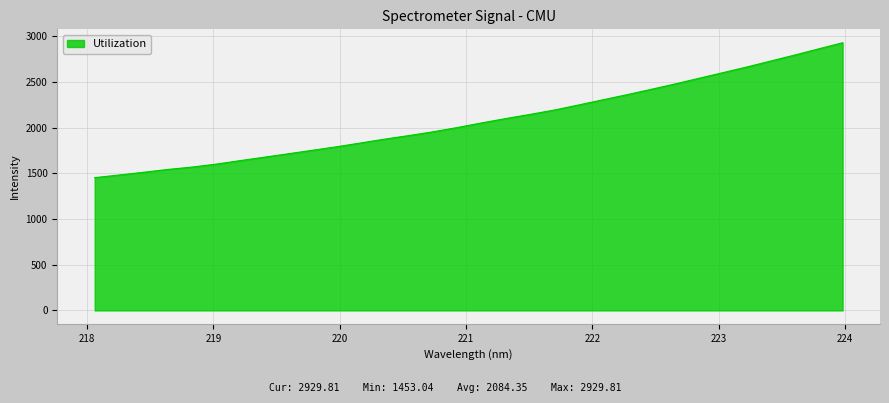

What is the maximum value shown in the chart?

2929.8